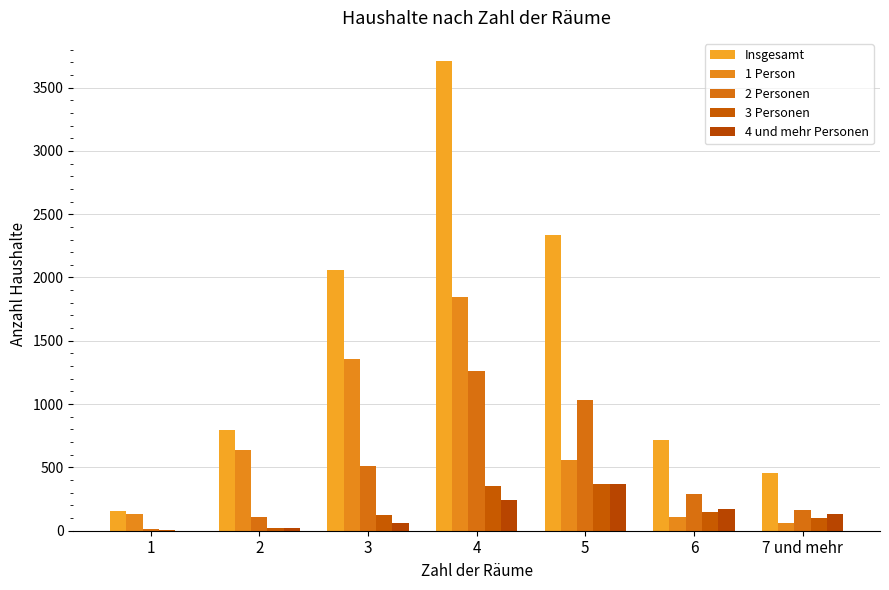

At how many categories does at least one series exceed 2507?

1